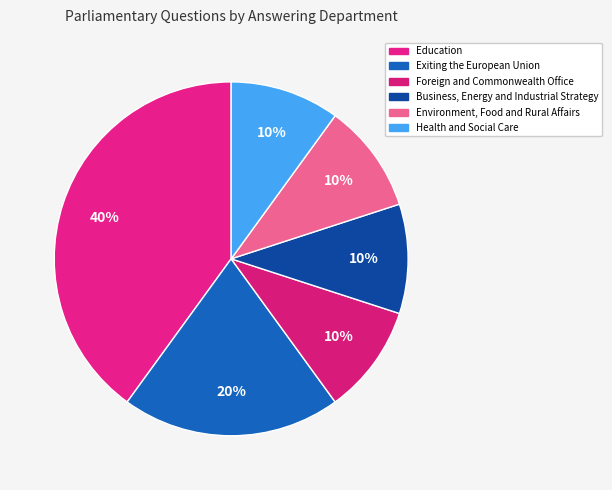

How many slices are in this pie chart?

6